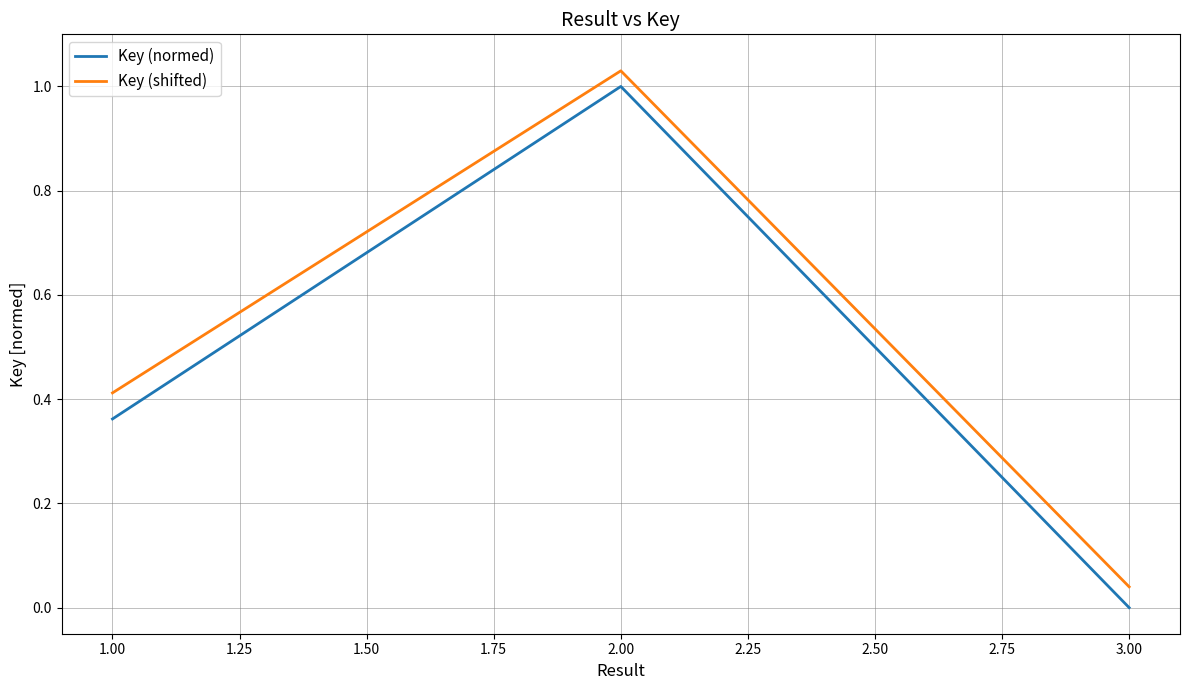

The Key (shifted) series shows 1.0 at 2.00. True or false?

True